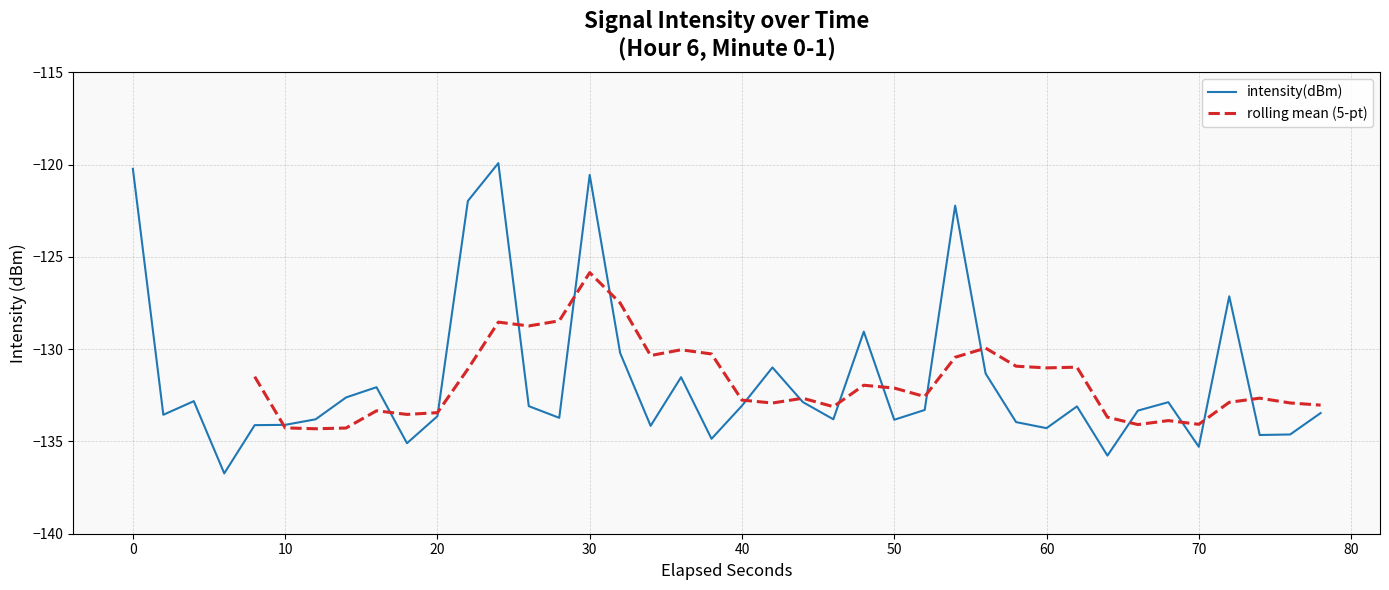

How many data points are less than -133?

24